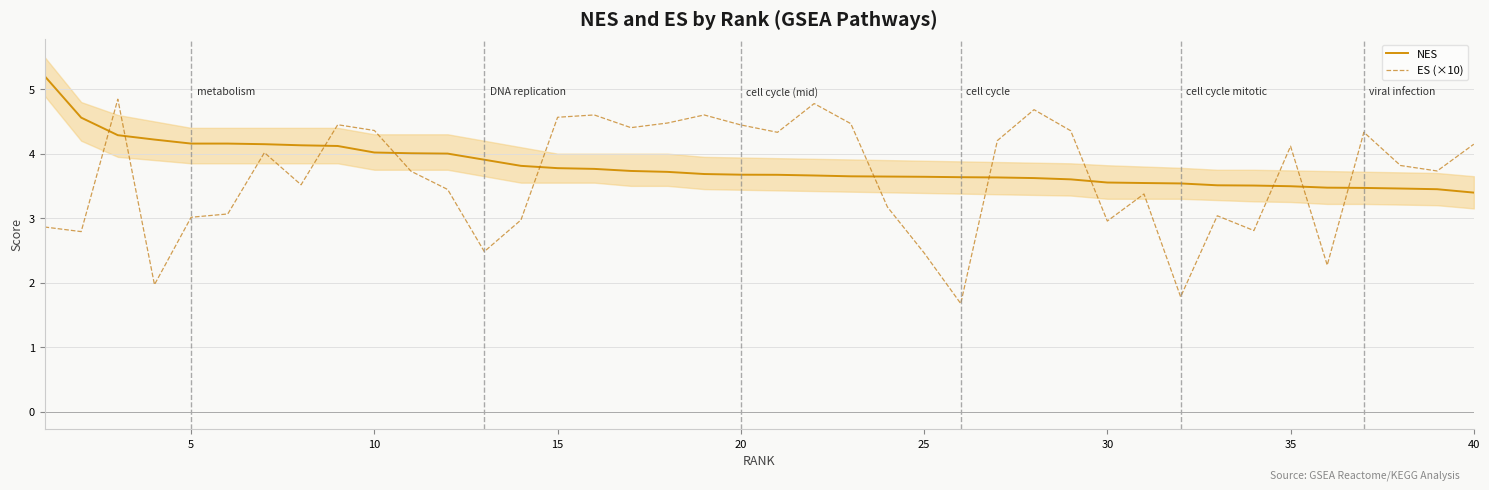

Rank the series by their maximum value, from lowest to highest.

ES (×10), NES